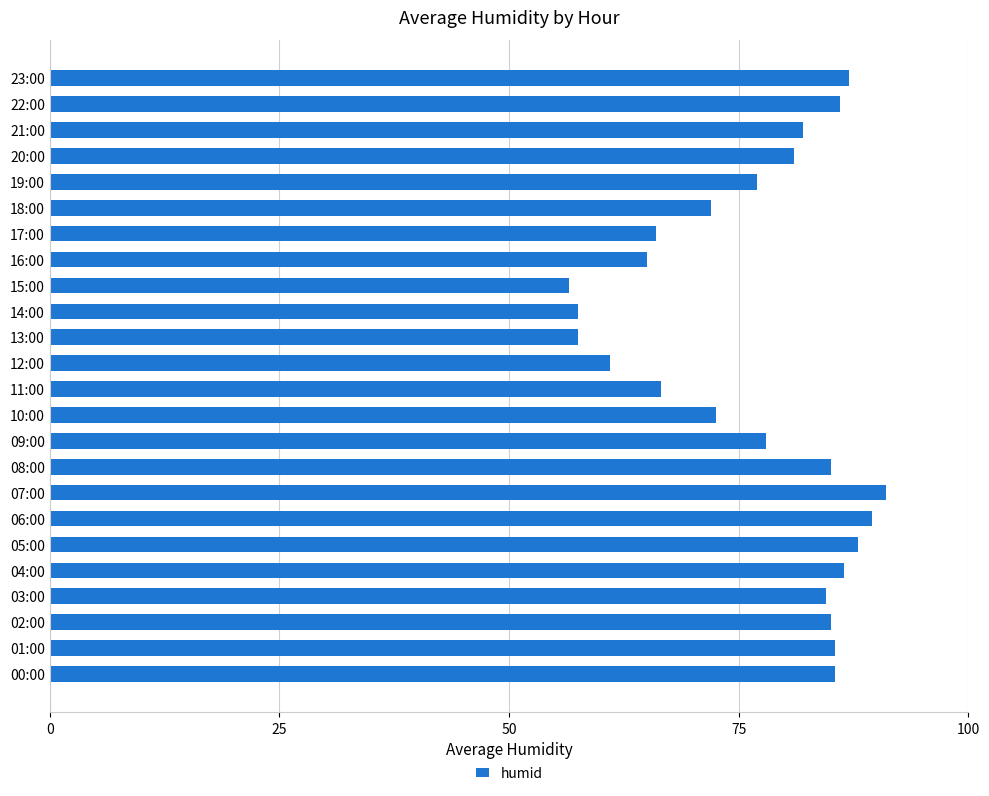

How many data points does each series have?

24